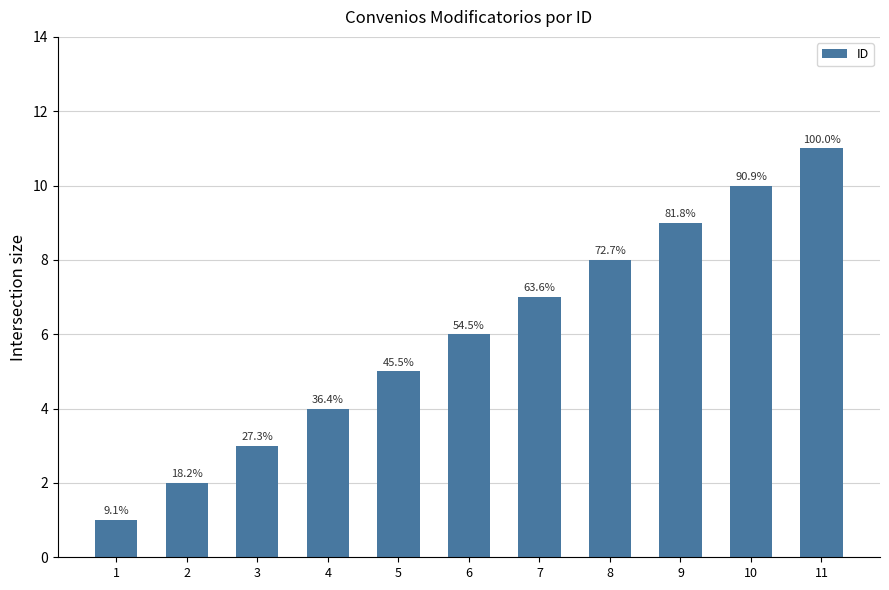

Is it true that the value at 11 is 16?

False